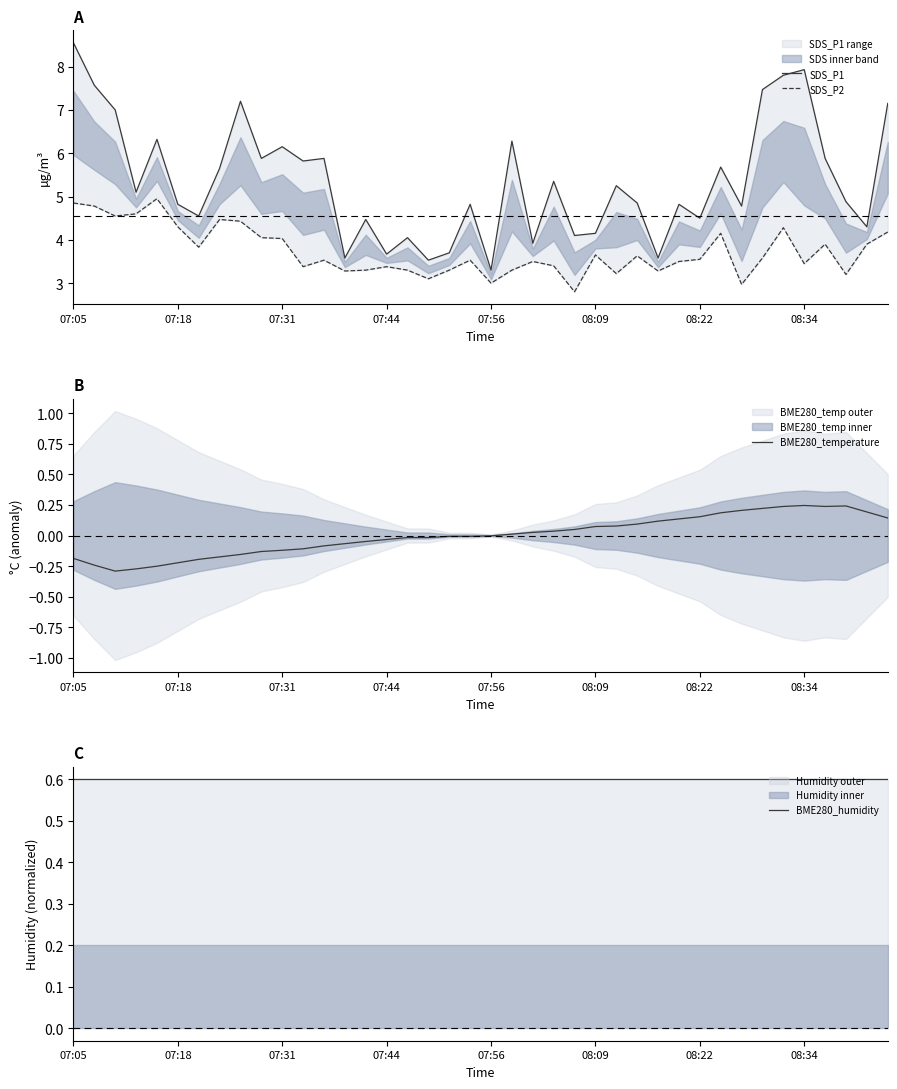

Does the chart display data point markers on the line(s)?

No